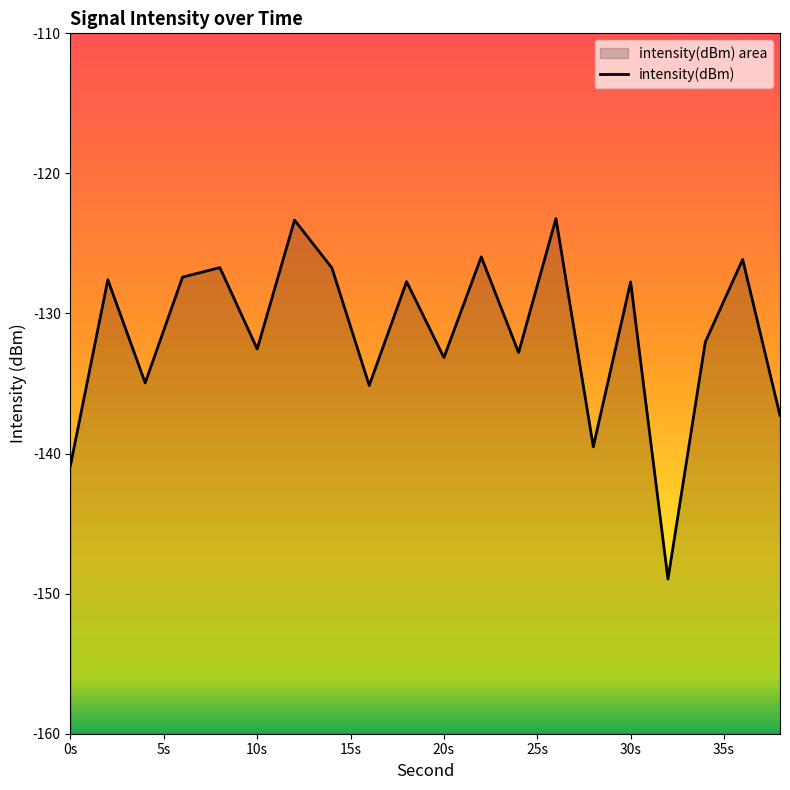

What is the sum of all values?

-2629.8